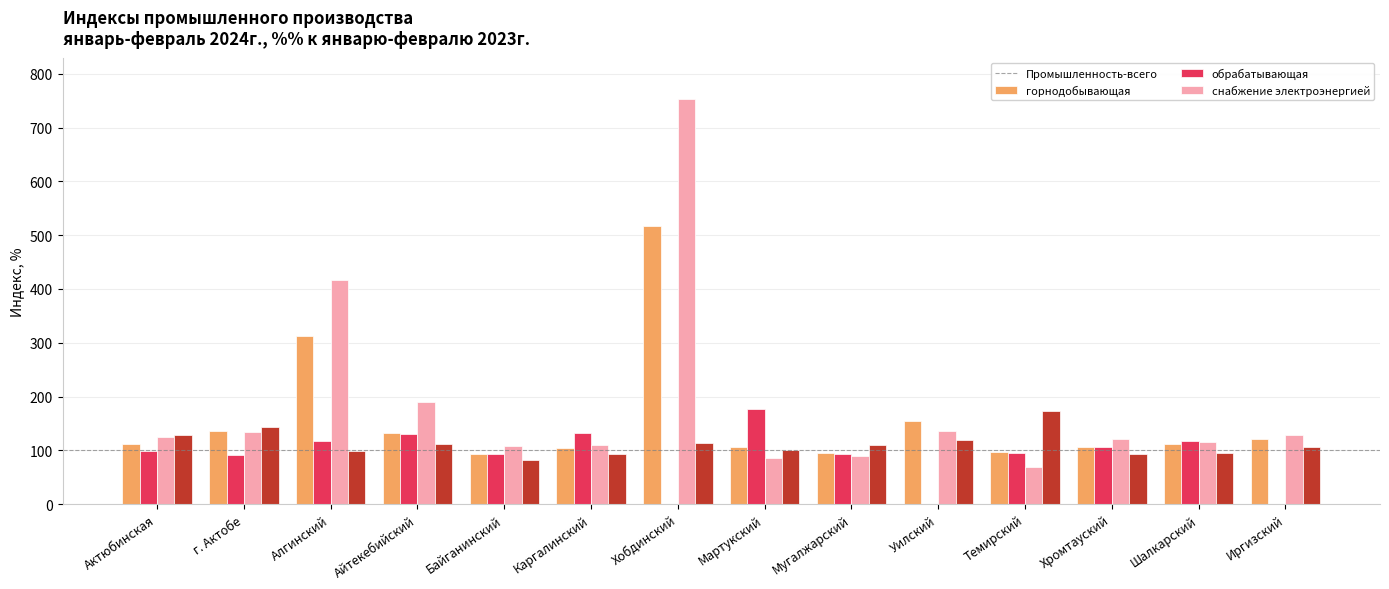

Which series has the largest total across all categories?

обрабатывающая